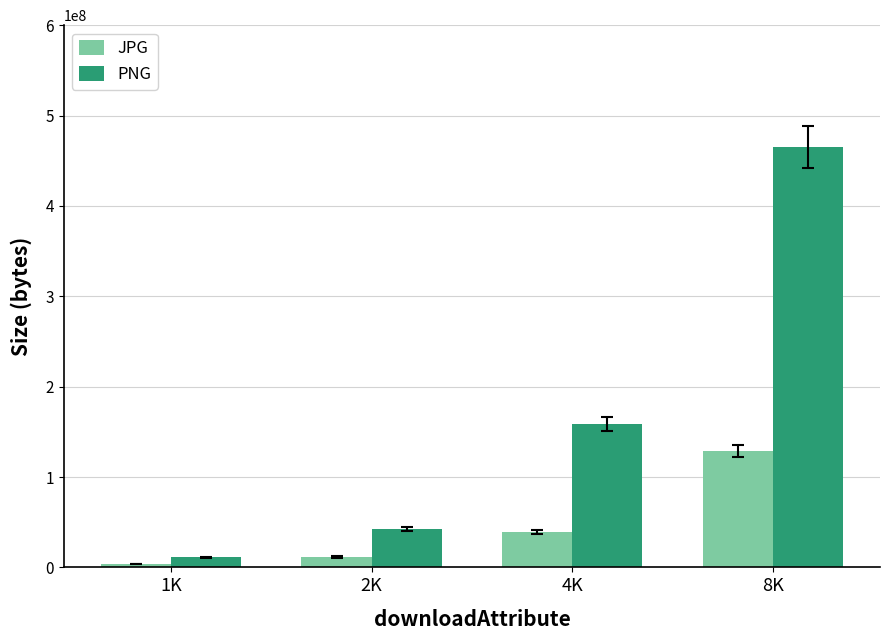

List the series in order of their peak value, lowest first.

JPG, PNG